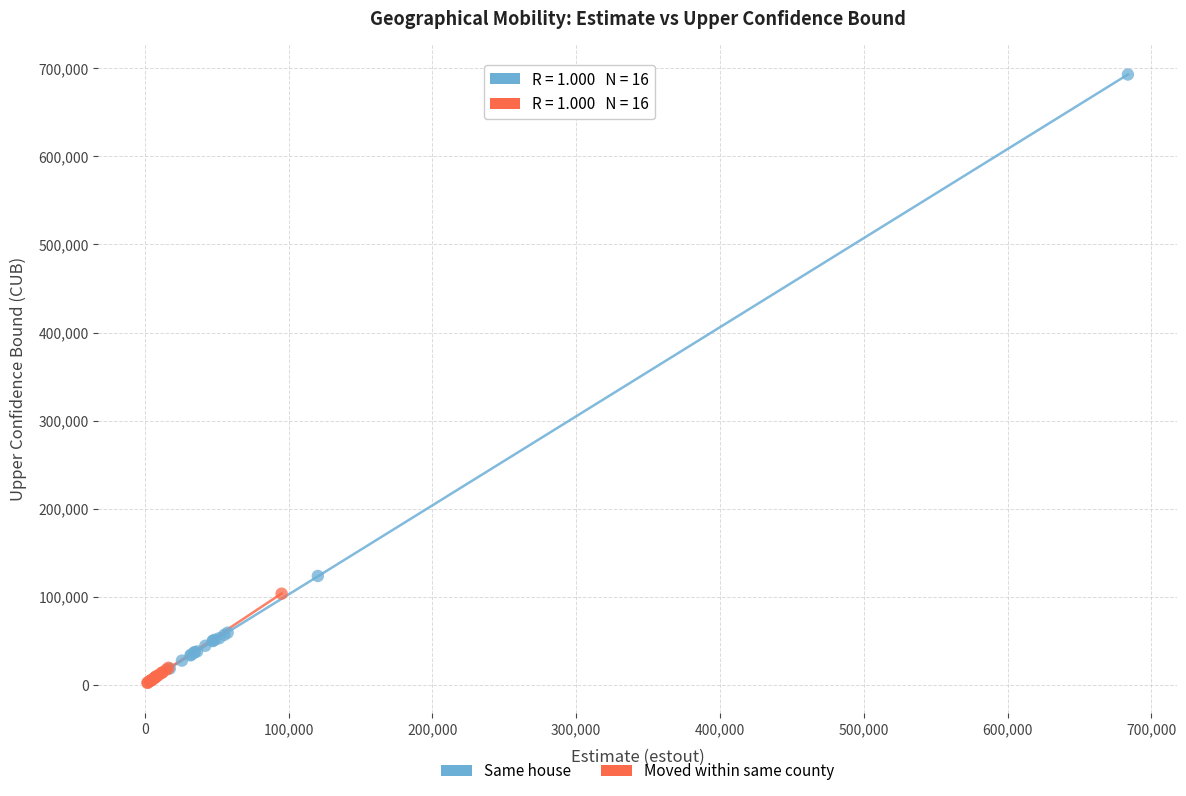

Which series has the largest Y range (max minus min)?

Same house